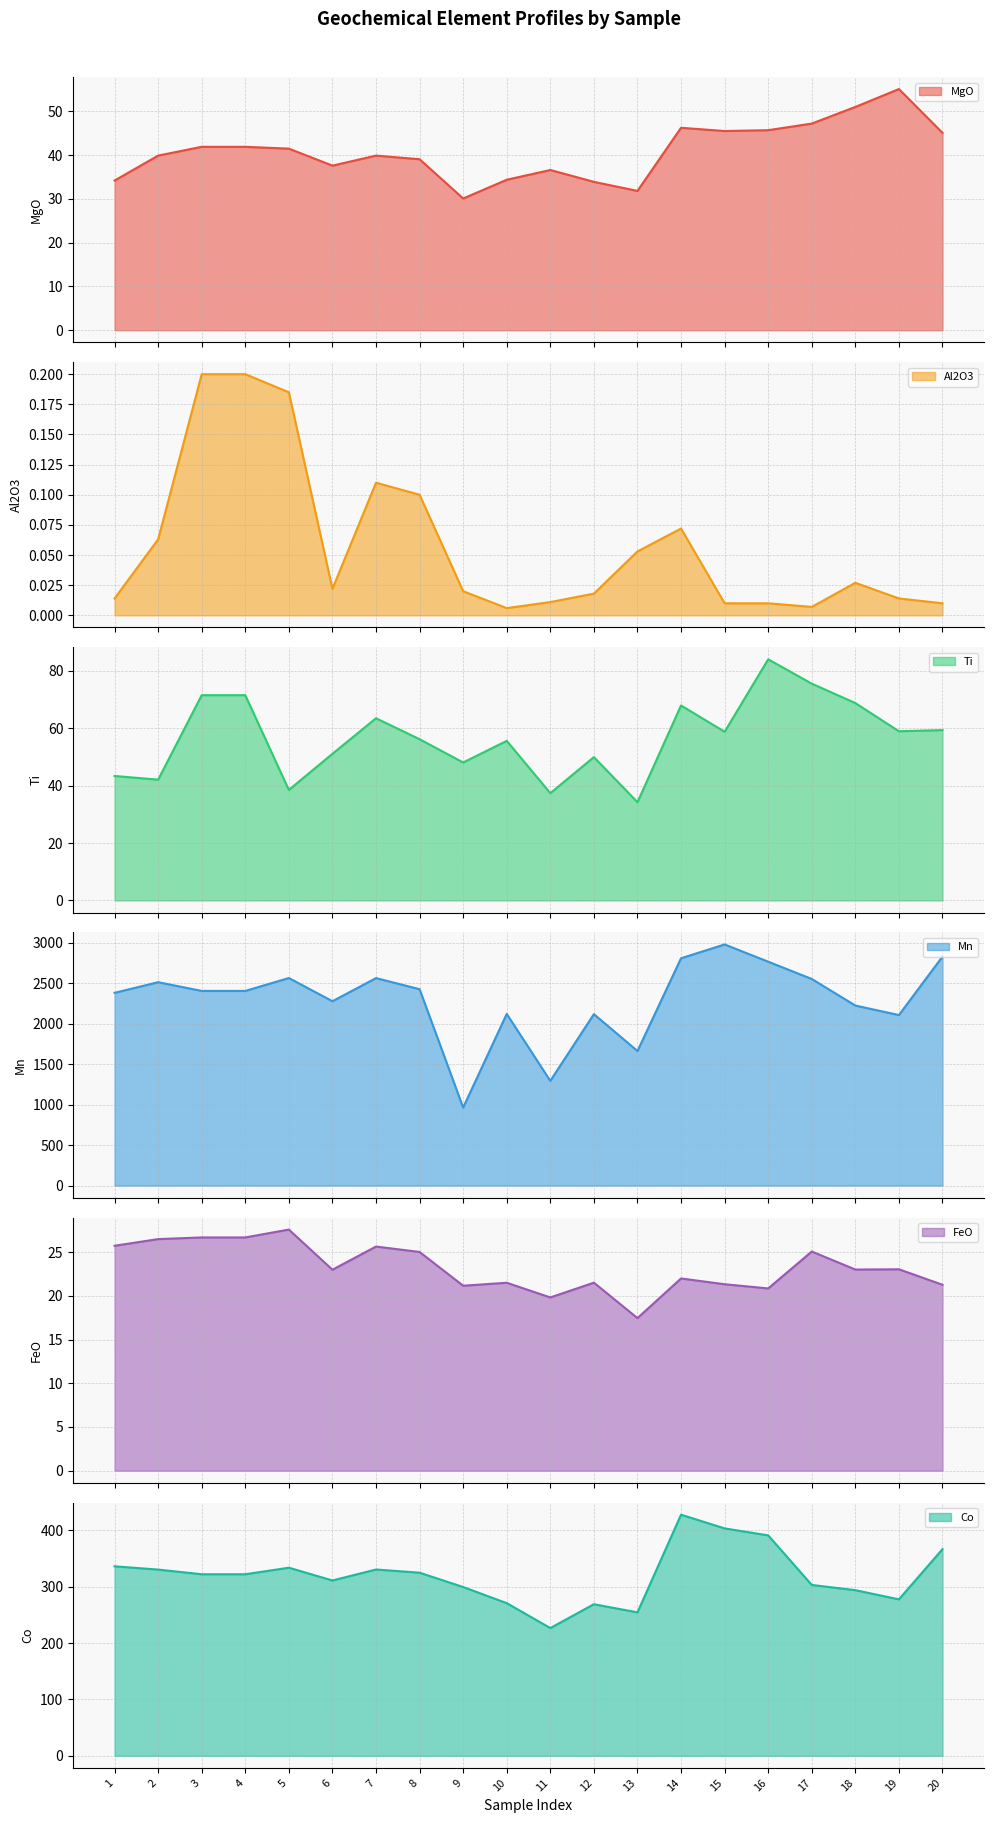

Reading left to right, transcribe all the data shown in this chart.

MgO: 1=34.2	2=39.9	3=41.9	4=41.9	5=41.5	6=37.6	7=39.9	8=39.1	9=30.1	10=34.4	11=36.6	12=33.9	13=31.8	14=46.3	15=45.5	16=45.7	17=47.2	18=51.0	19=55.1	20=45.1
Al2O3: 1=0.0	2=0.1	3=0.2	4=0.2	5=0.2	6=0.0	7=0.1	8=0.1	9=0.0	10=0.0	11=0.0	12=0.0	13=0.1	14=0.1	15=0.0	16=0.0	17=0.0	18=0.0	19=0.0	20=0.0
Ti: 1=43.4	2=42.1	3=71.6	4=71.6	5=38.5	6=51.1	7=63.5	8=56.2	9=48.1	10=55.6	11=37.4	12=50.0	13=34.3	14=68.0	15=58.8	16=84.1	17=75.6	18=68.8	19=59.0	20=59.4
Mn: 1=2382.6	2=2513.8	3=2406.4	4=2406.4	5=2565.5	6=2278.8	7=2564.6	8=2427.7	9=964.4	10=2121.9	11=1294.5	12=2119.3	13=1663.4	14=2809.9	15=2980.7	16=2767.5	17=2554.0	18=2225.4	19=2108.0	20=2830.6
FeO: 1=25.7	2=26.5	3=26.7	4=26.7	5=27.6	6=23.0	7=25.6	8=25.0	9=21.1	10=21.5	11=19.8	12=21.5	13=17.4	14=22.0	15=21.3	16=20.8	17=25.1	18=23.0	19=23.0	20=21.3
Co: 1=336.4	2=330.6	3=322.3	4=322.3	5=333.9	6=311.2	7=330.7	8=325.1	9=299.6	10=271.0	11=226.8	12=269.1	13=254.7	14=428.0	15=403.7	16=391.3	17=303.3	18=294.1	19=277.7	20=366.9